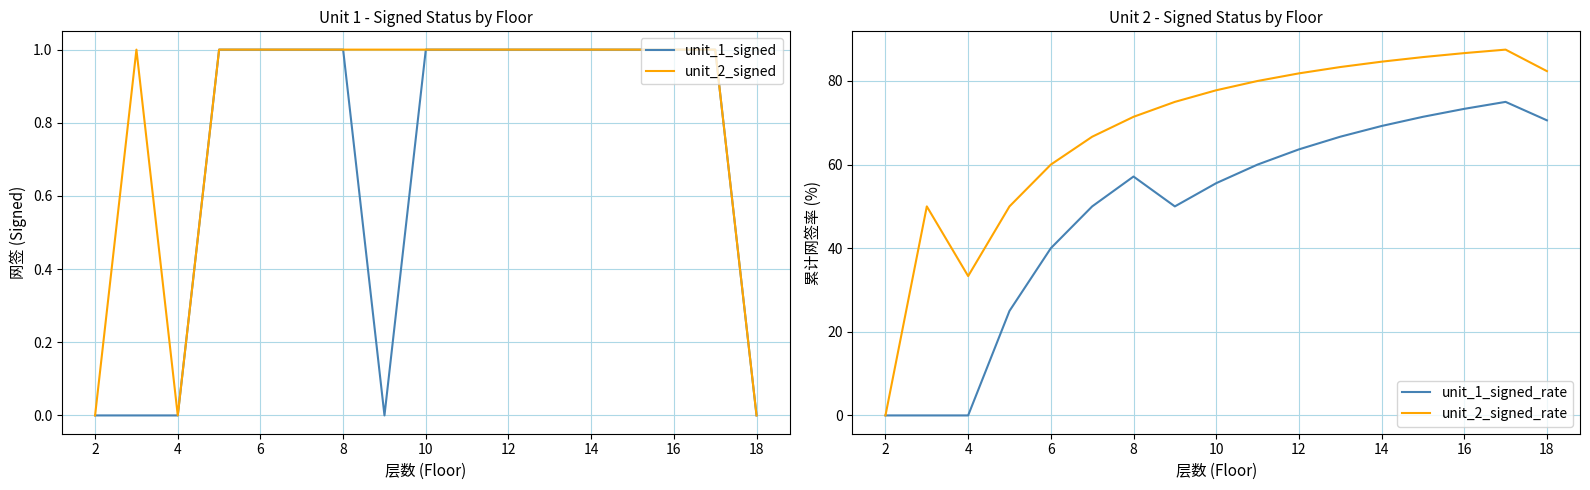

The unit_2_signed series shows 2 at 14. True or false?

False